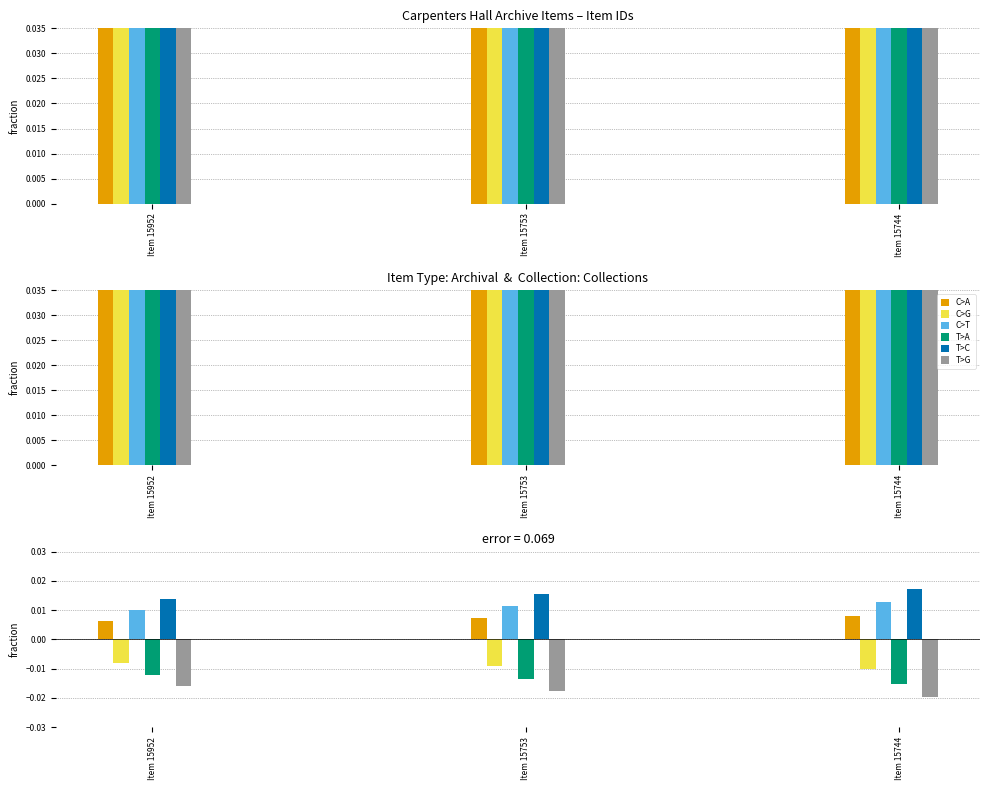

Which series has the largest range (max minus min)?

T>G